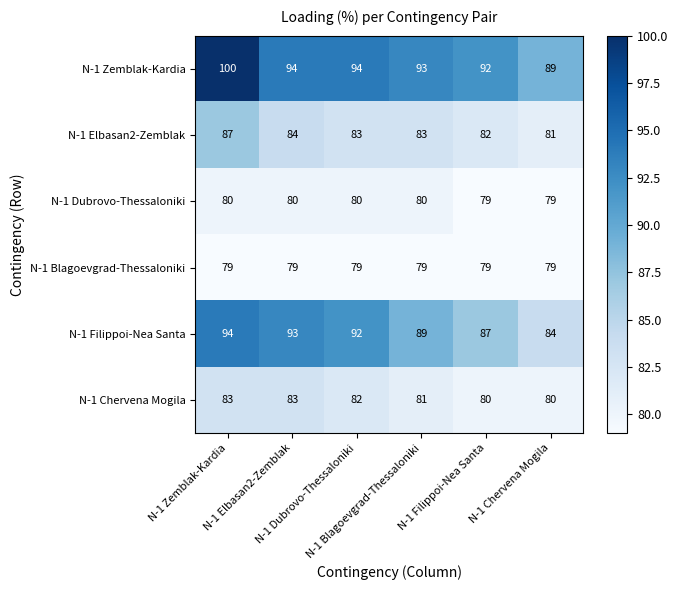

What is the minimum value shown in the chart?

79